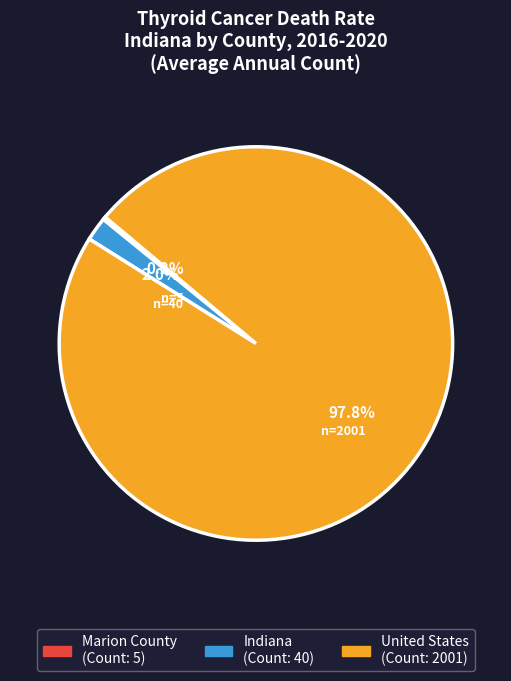

Which has a higher value, Indiana or United States?

United States